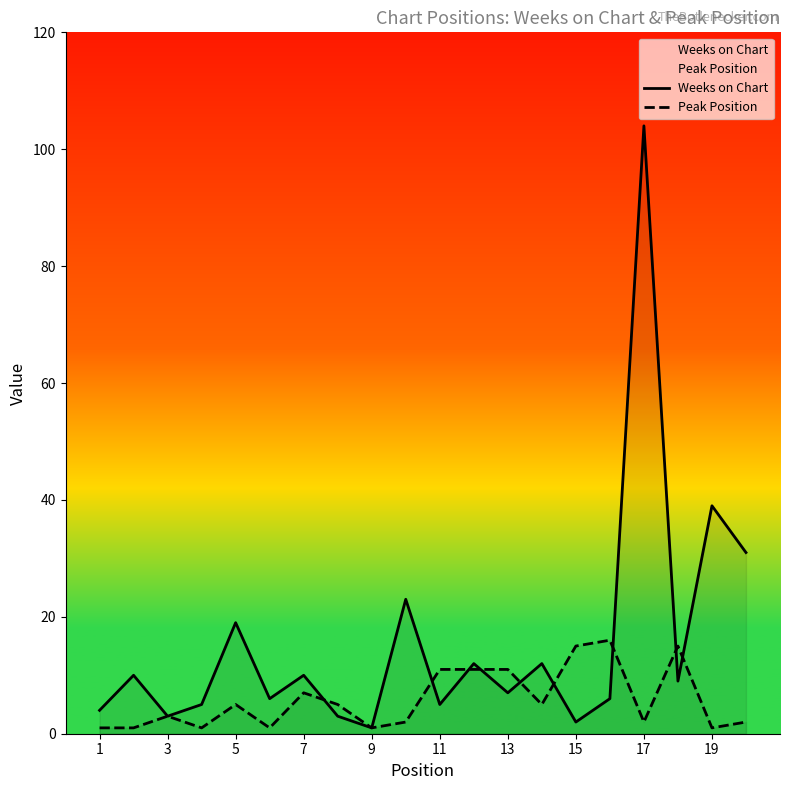

What is the greatest value displayed?

104